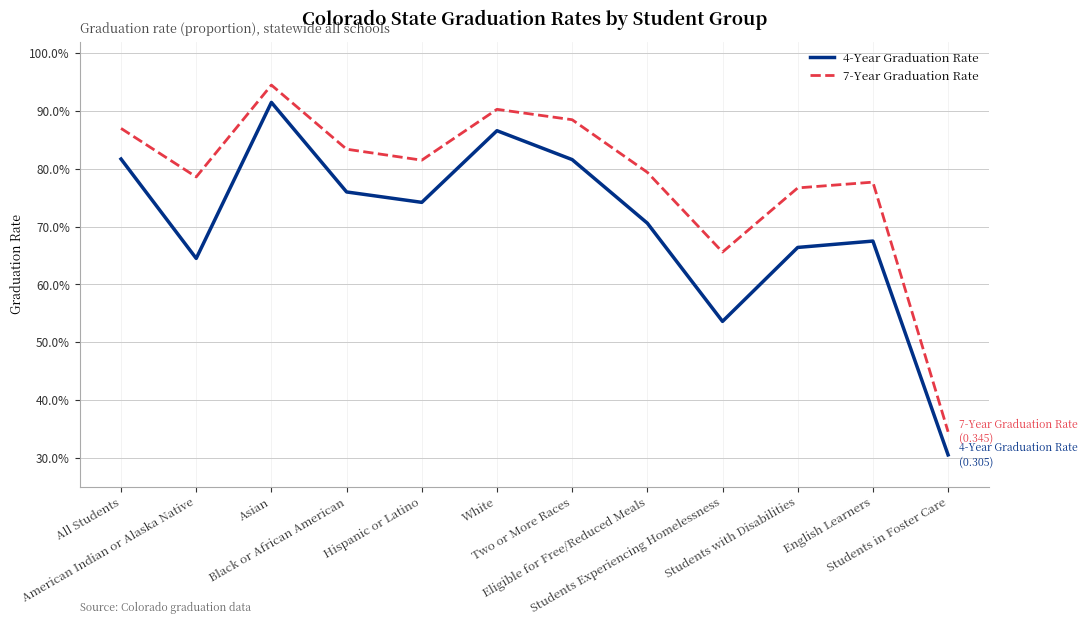

Where is the first local maximum for 7-Year Graduation Rate?

Asian